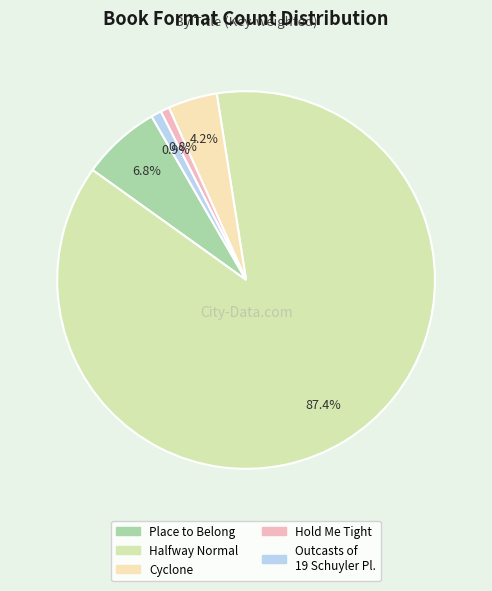

Does any single category account for the majority?

Yes